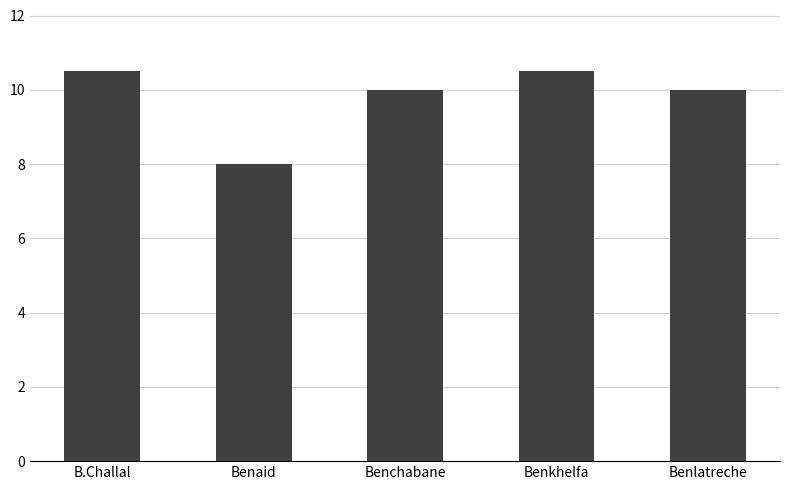

Count the number of data series in this chart.

1